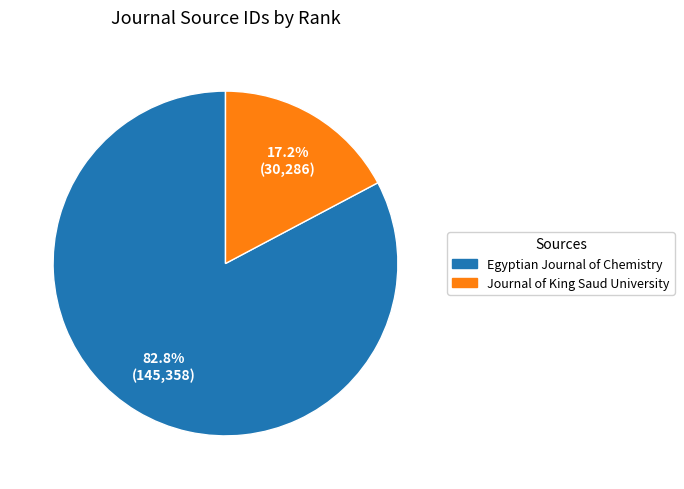

Is it true that Egyptian Journal of Chemistry is 83% of the pie?

True